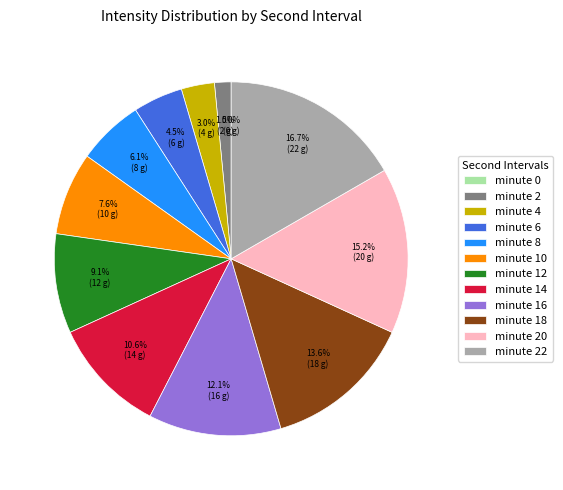

To the nearest percent, what is the average slice percentage?

8%